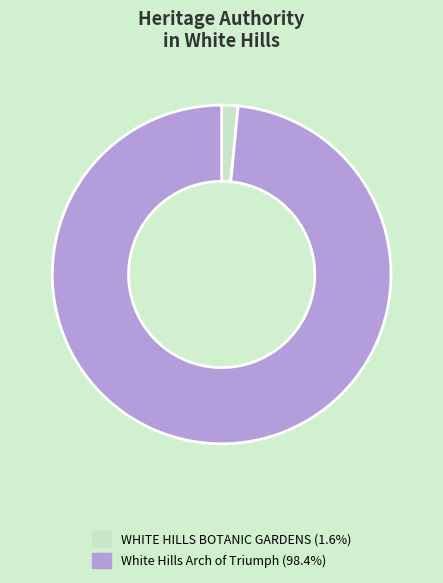

Is the sum of WHITE HILLS BOTANIC GARDENS (1.6%) and White Hills Arch of Triumph (98.4%) greater than half?

Yes